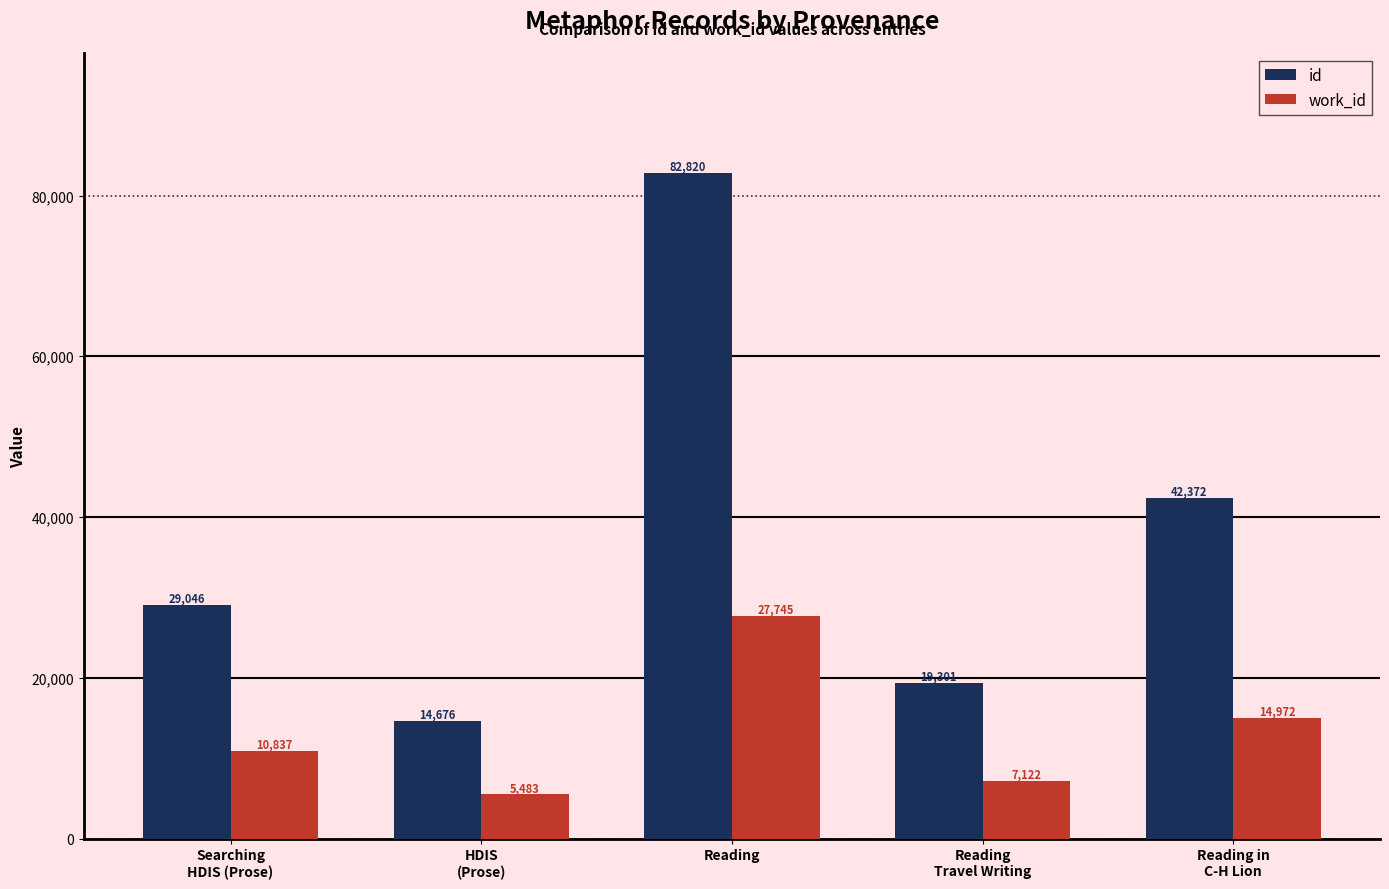

What is the difference between the highest and lowest values at Reading in
C-H Lion?

27400